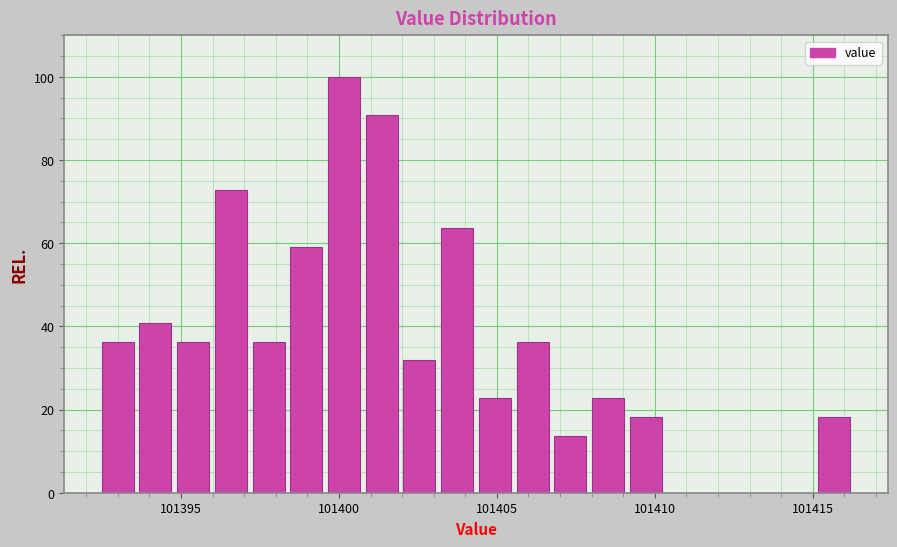

Read against the x-axis, roughly where is the centre of the tallest bar?

101400.0